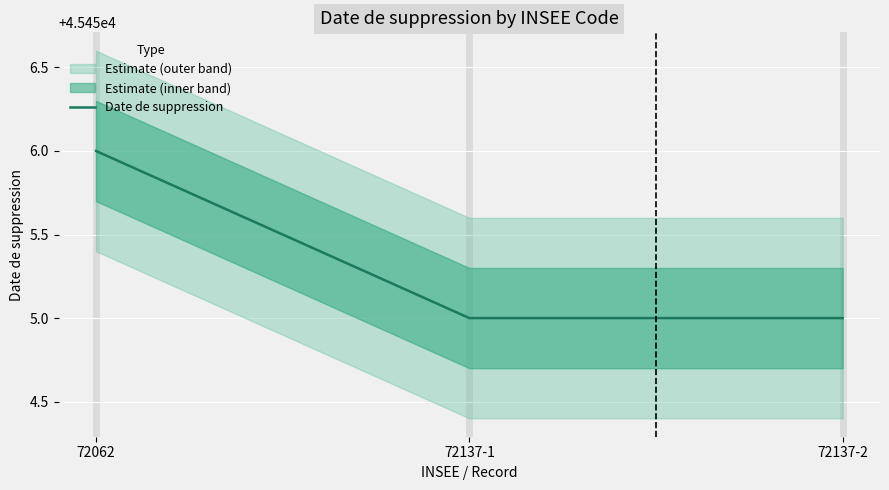

Where is the data nearest to the value 45455?

72137-1